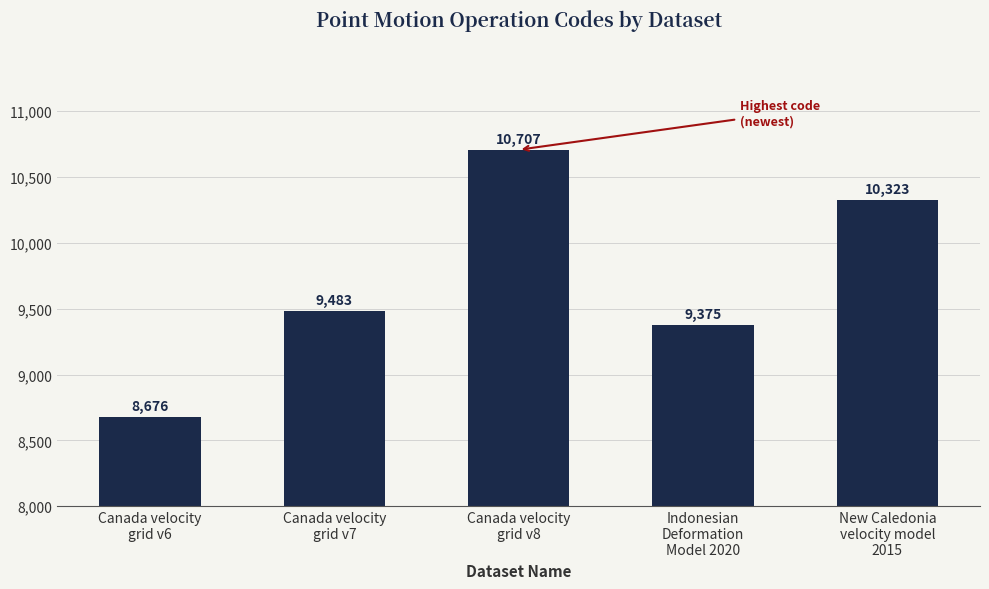

What is the average value?

9713